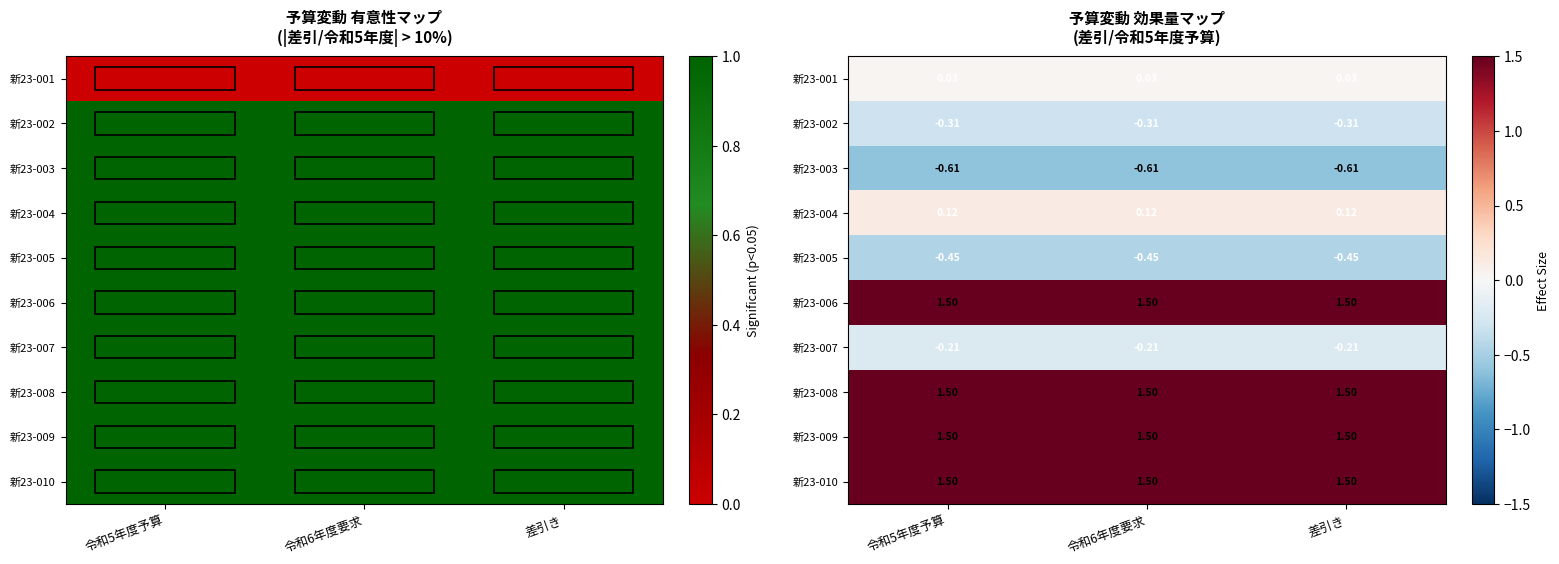

What is the sum of the 新23-007 values at 令和5年度予算 and 令和6年度要求?

-0.4